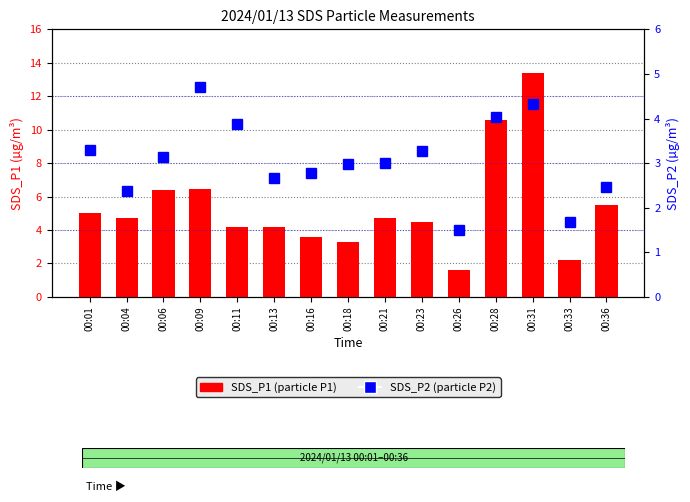

Rank the series by their maximum value, from lowest to highest.

SDS_P2, SDS_P1